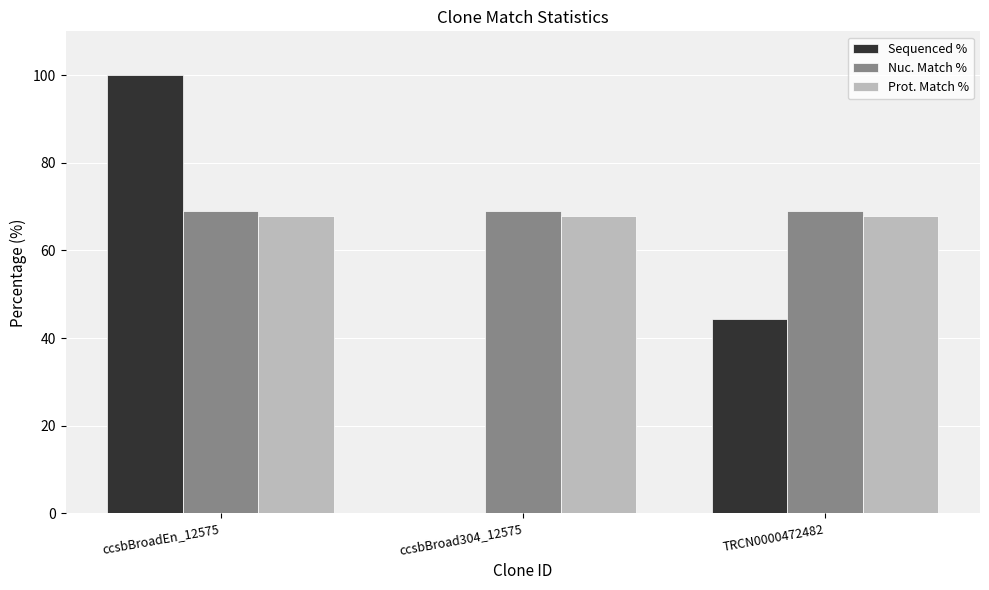

Reading right to left, extract all data points from this chart.

Sequenced %: TRCN0000472482=44.4	ccsbBroad304_12575=0.0	ccsbBroadEn_12575=100.0
Nuc. Match %: TRCN0000472482=69.0	ccsbBroad304_12575=69.0	ccsbBroadEn_12575=69.0
Prot. Match %: TRCN0000472482=67.9	ccsbBroad304_12575=67.9	ccsbBroadEn_12575=67.9